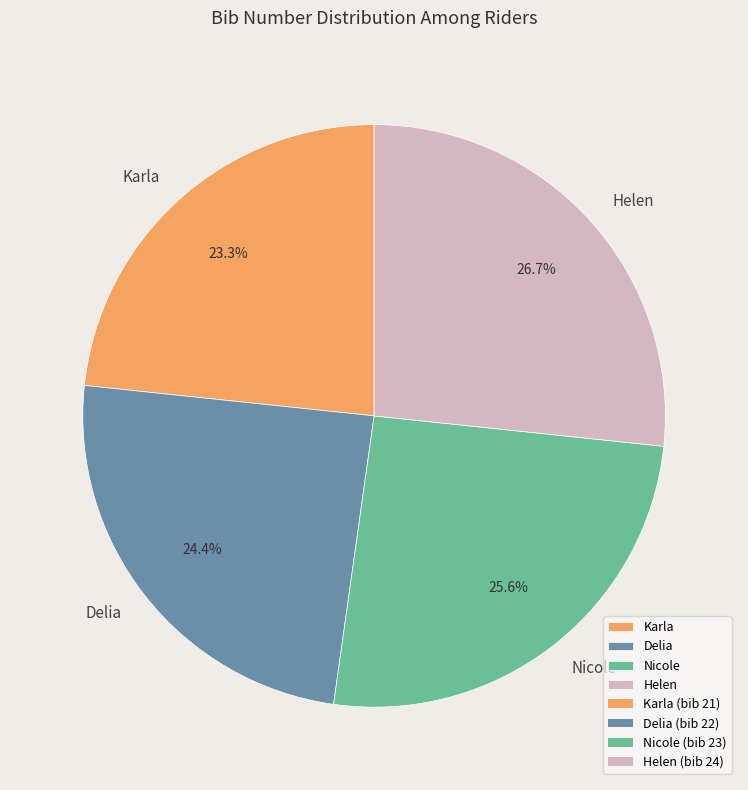

True or false: Karla accounts for 33% of the total.

False